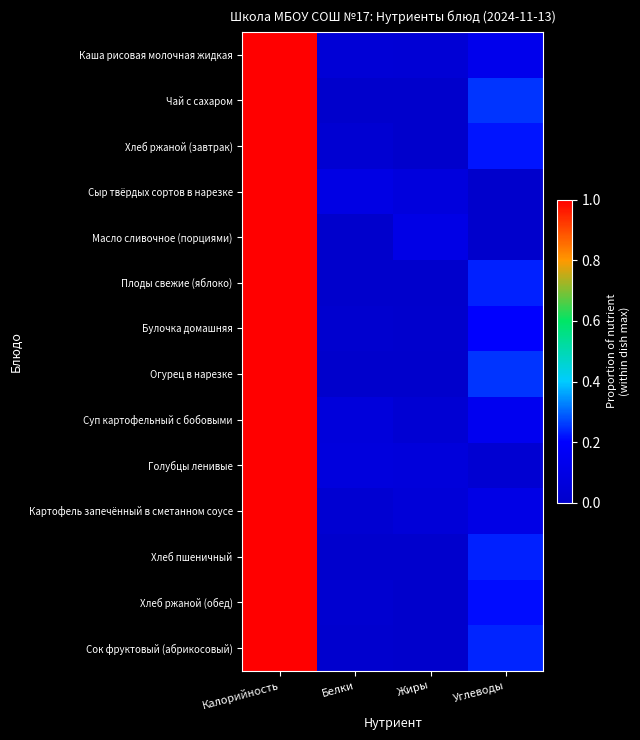

Reading right to left, extract all data points from this chart.

Каша рисовая молочная жидкая: Углеводы=0.1	Жиры=0.0	Белки=0.0	Калорийность=1.0
Чай с сахаром: Углеводы=0.2	Жиры=0.0	Белки=0.0	Калорийность=1.0
Хлеб ржаной (завтрак): Углеводы=0.2	Жиры=0.0	Белки=0.0	Калорийность=1.0
Сыр твёрдых сортов в нарезке: Углеводы=0.0	Жиры=0.1	Белки=0.1	Калорийность=1.0
Масло сливочное (порциями): Углеводы=0.0	Жиры=0.1	Белки=0.0	Калорийность=1.0
Плоды свежие (яблоко): Углеводы=0.2	Жиры=0.0	Белки=0.0	Калорийность=1.0
Булочка домашняя: Углеводы=0.2	Жиры=0.0	Белки=0.0	Калорийность=1.0
Огурец в нарезке: Углеводы=0.2	Жиры=0.0	Белки=0.0	Калорийность=1.0
Суп картофельный с бобовыми: Углеводы=0.1	Жиры=0.0	Белки=0.1	Калорийность=1.0
Голубцы ленивые: Углеводы=0.0	Жиры=0.1	Белки=0.1	Калорийность=1.0
Картофель запечённый в сметанном соусе: Углеводы=0.1	Жиры=0.0	Белки=0.0	Калорийность=1.0
Хлеб пшеничный: Углеводы=0.2	Жиры=0.0	Белки=0.0	Калорийность=1.0
Хлеб ржаной (обед): Углеводы=0.2	Жиры=0.0	Белки=0.0	Калорийность=1.0
Сок фруктовый (абрикосовый): Углеводы=0.2	Жиры=0.0	Белки=0.0	Калорийность=1.0